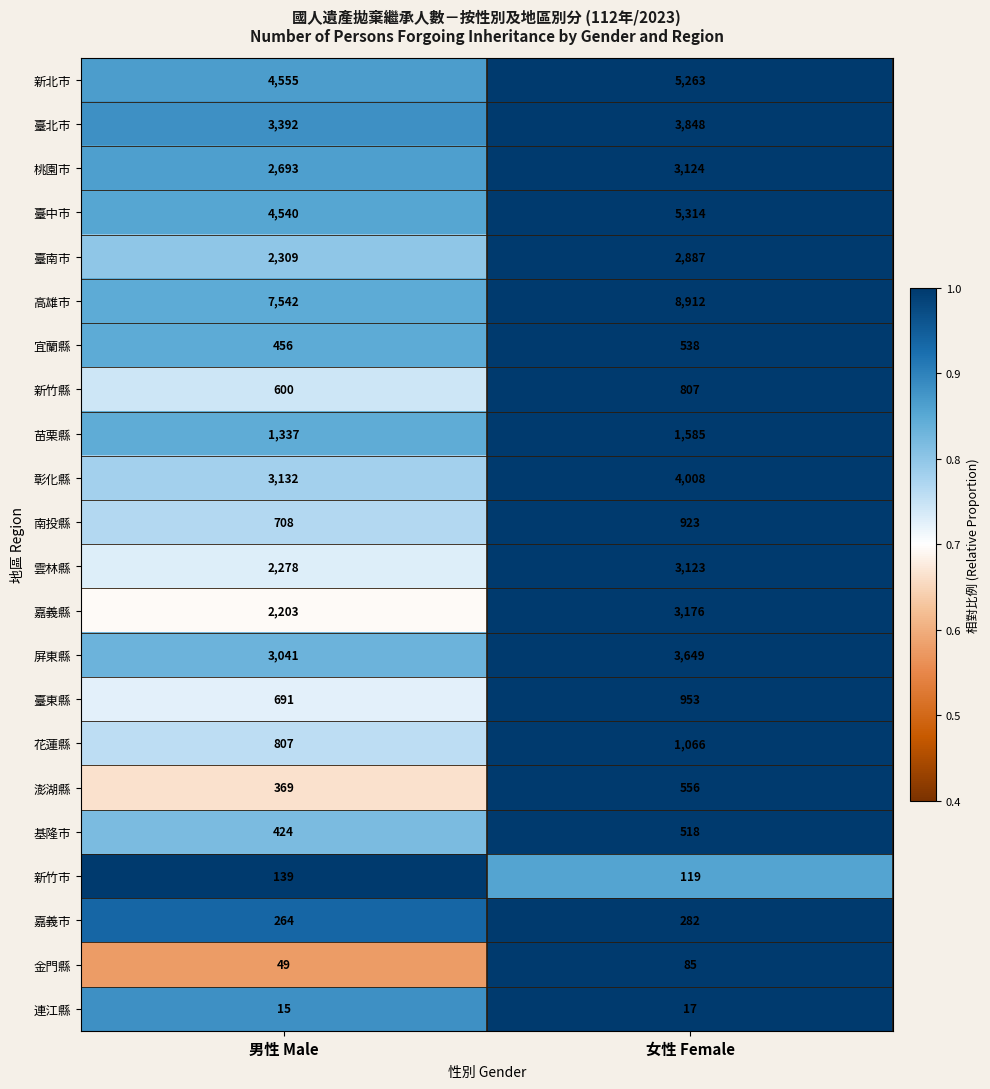

At which category does the chart reach its peak across all series?

女性 Female